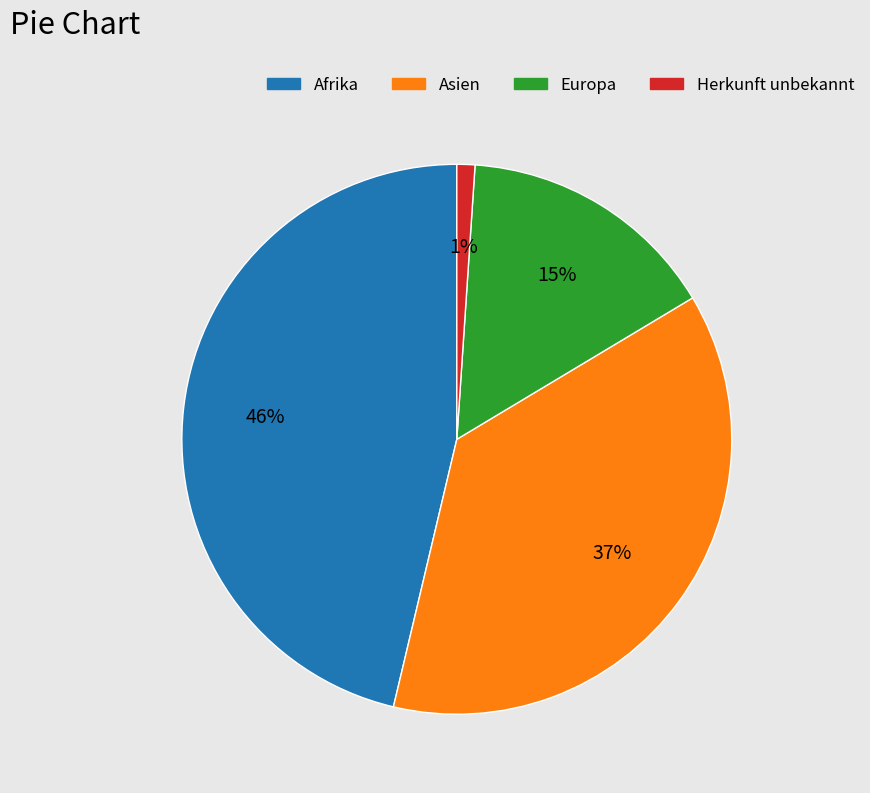

True or false: Asien accounts for 37% of the total.

True